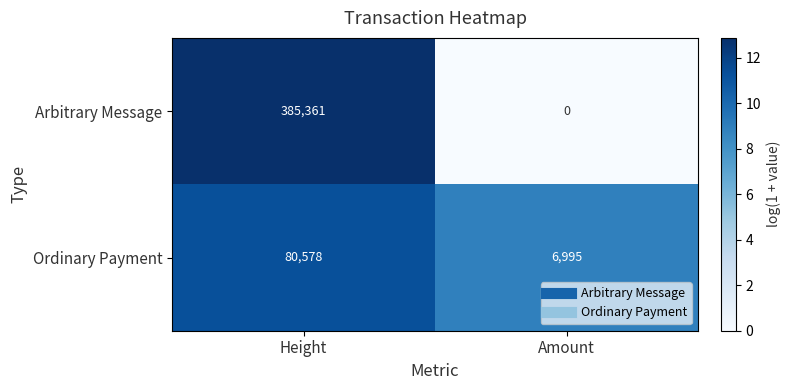

What is the maximum value shown in the chart?

385361